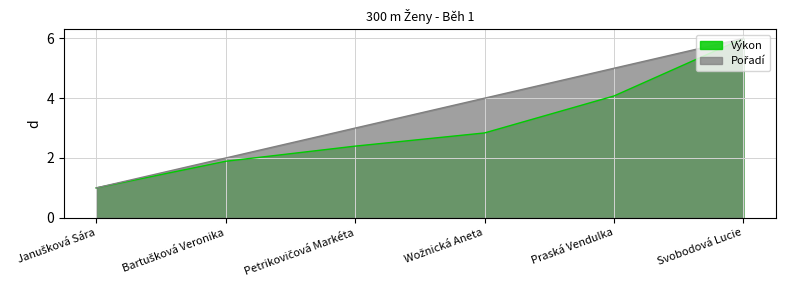

Which series has the largest total across all categories?

Pořadí